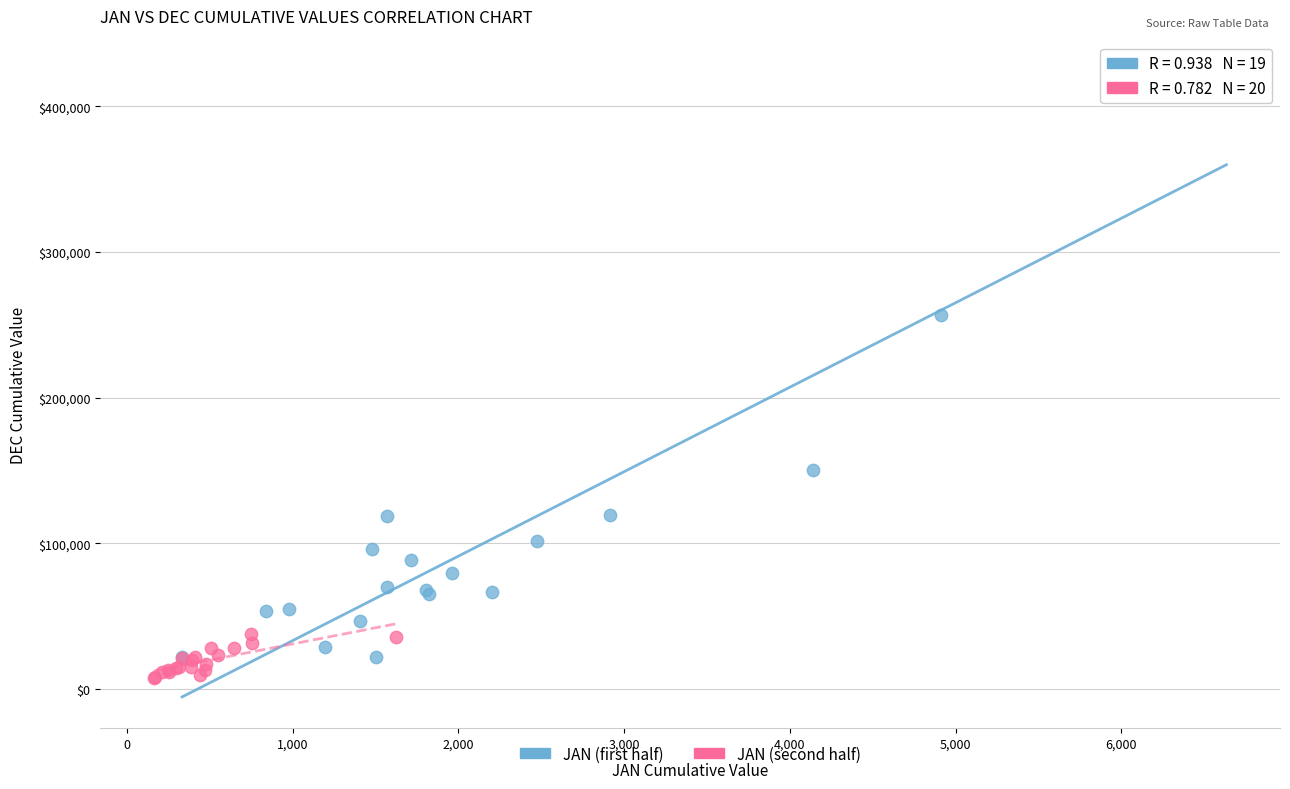

What are all the series names shown in the legend?

JAN (first half), JAN (second half)